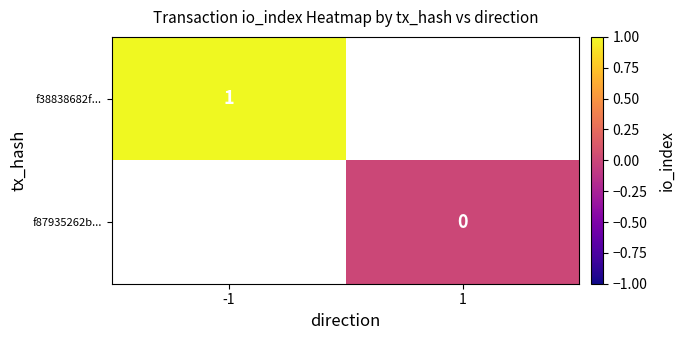

Is it true that f38838682f... equals 1 at -1?

True